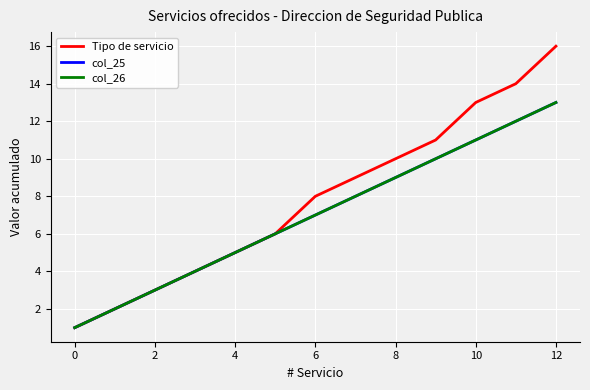

Is this an area chart (filled region under the line)?

No